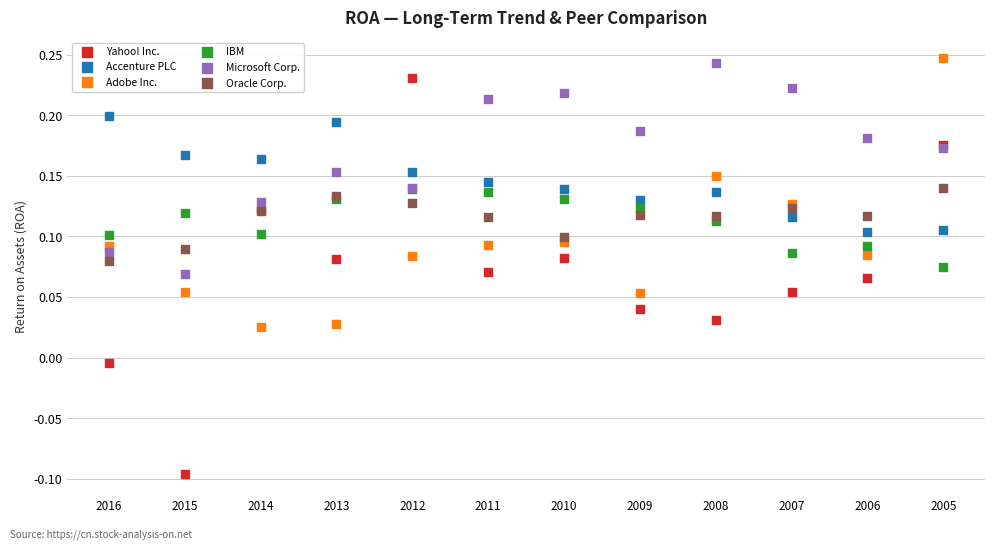

Which series has the largest Y range (max minus min)?

Yahoo! Inc.